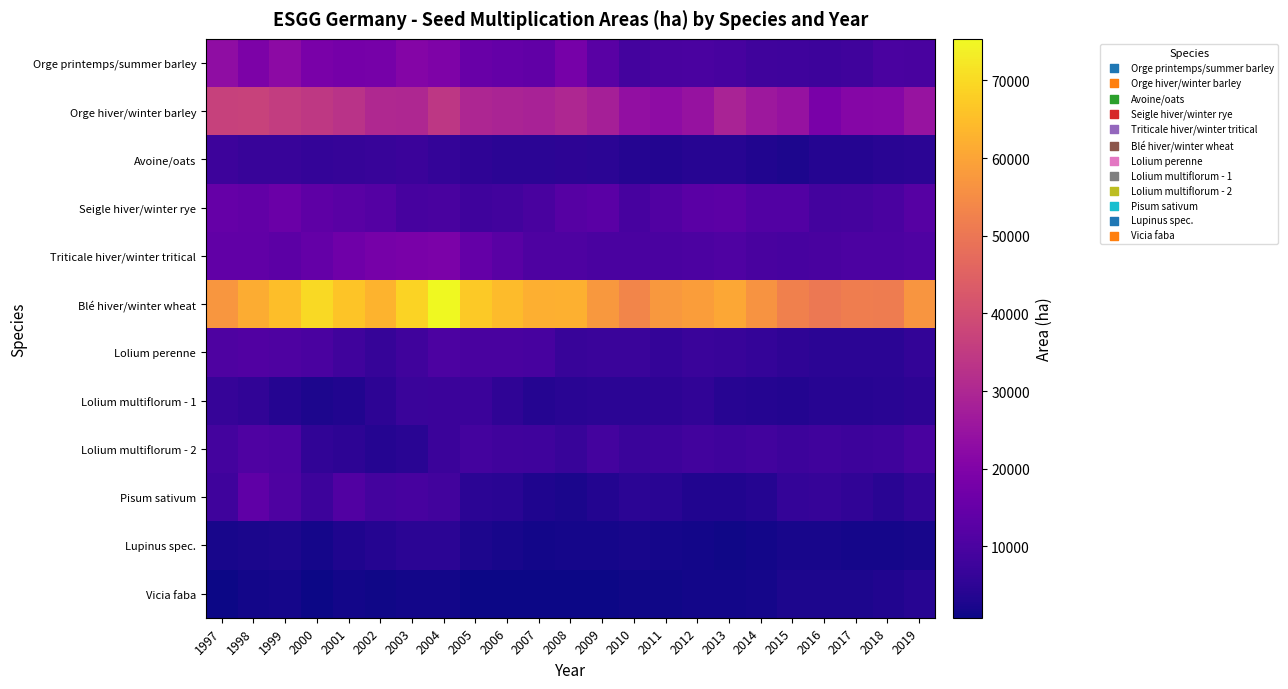

What is the total value across all series at 2004?

203774